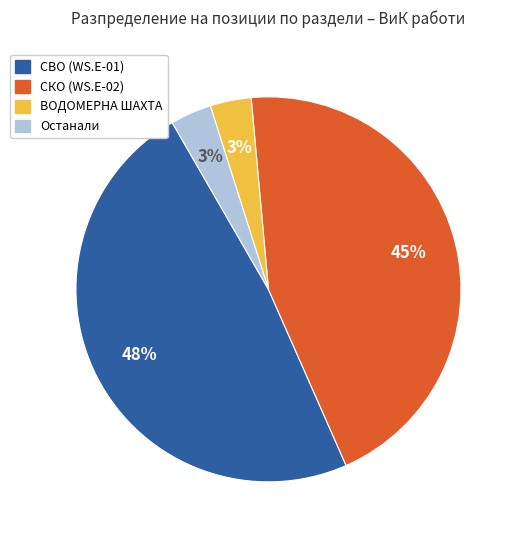

To the nearest percent, what is the average slice percentage?

25%